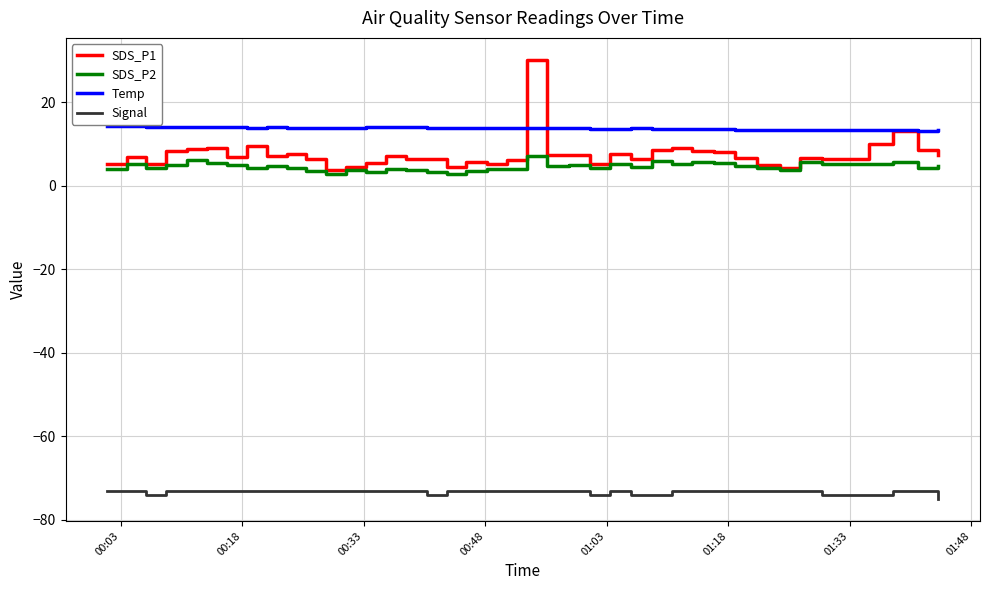

Rank the series by their maximum value, from highest to lowest.

SDS_P1, Temp, SDS_P2, Signal